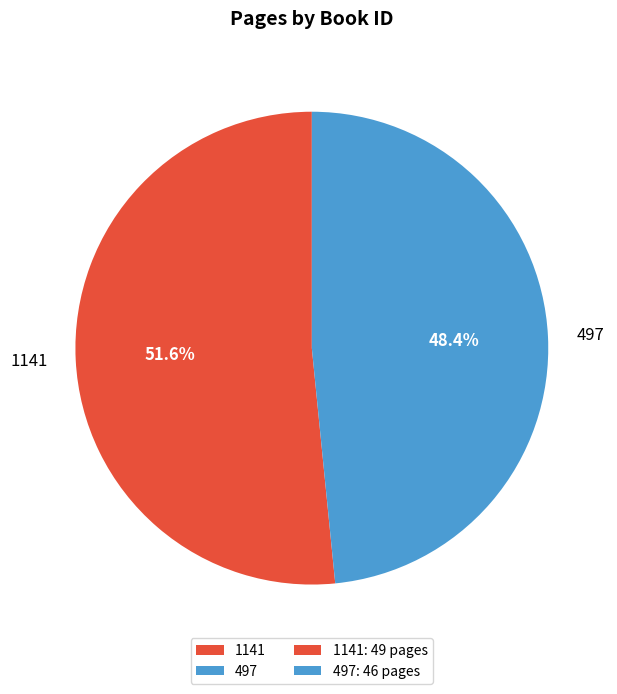

Which category accounts for the majority?

1141